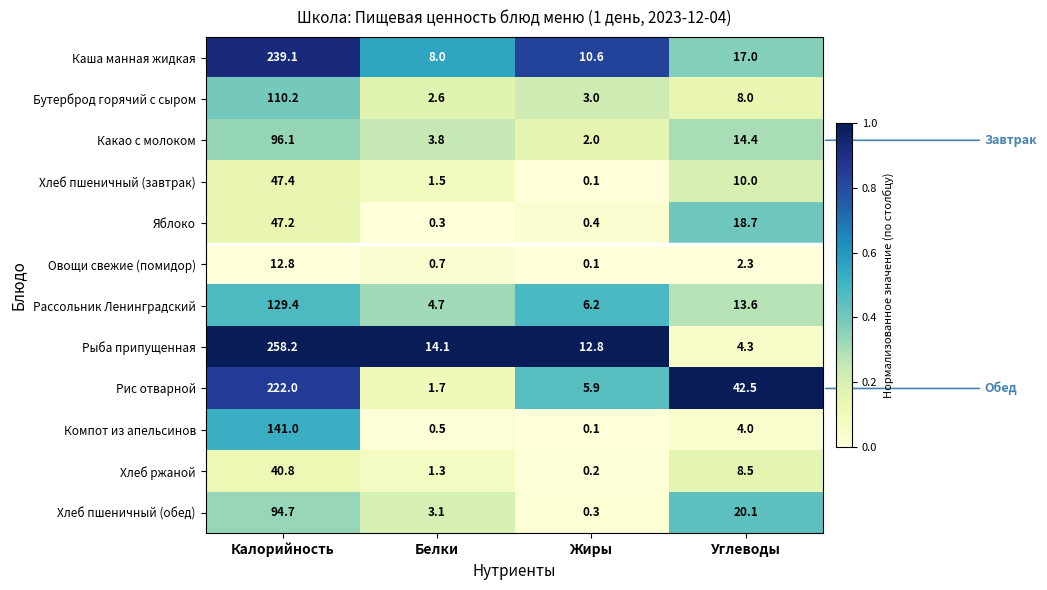

The Хлеб пшеничный (завтрак) series shows 1.5 at Белки. True or false?

True